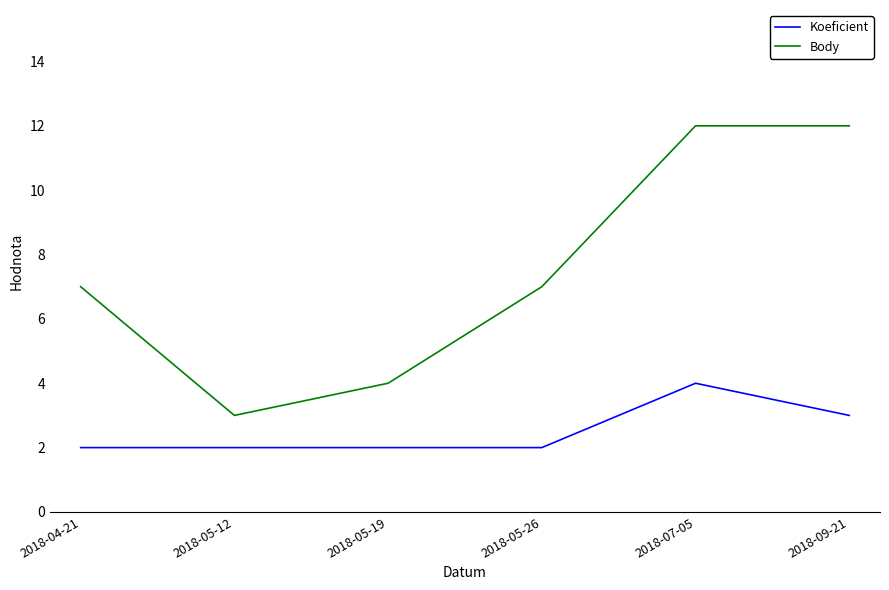

The value of Body at 2018-05-19 is 4. True or false?

True